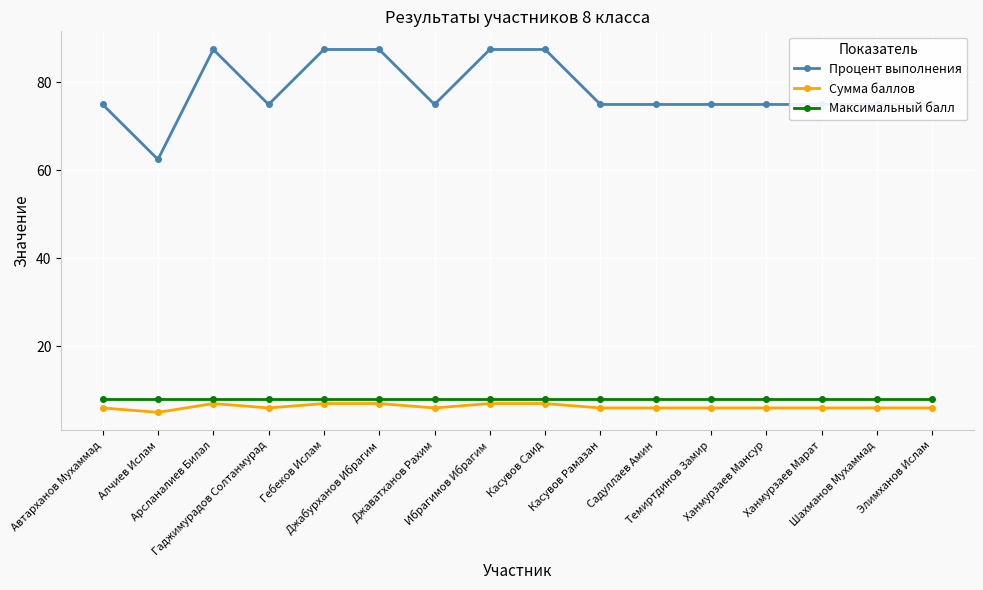

True or false: Максимальный балл has a value of 11.6 at Гебеков Ислам.

False